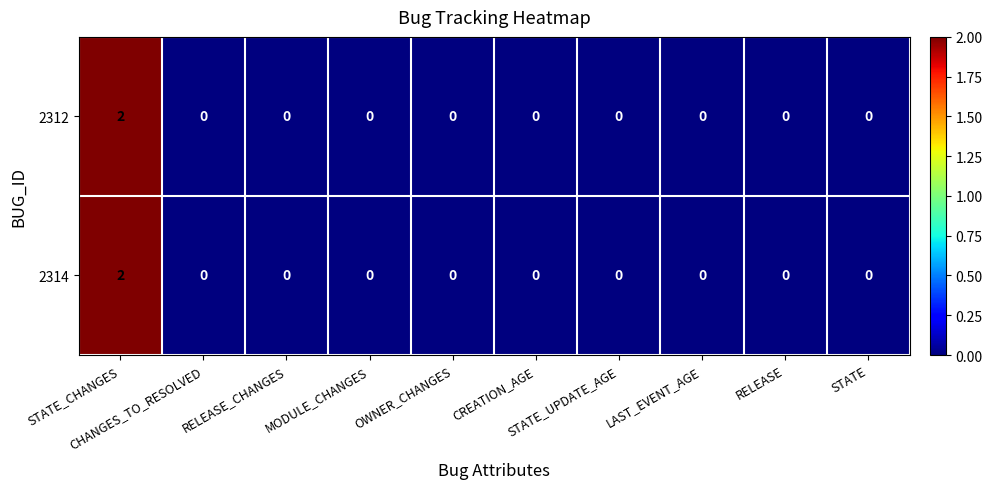

How many 2312 values are between 0 and 1?

9